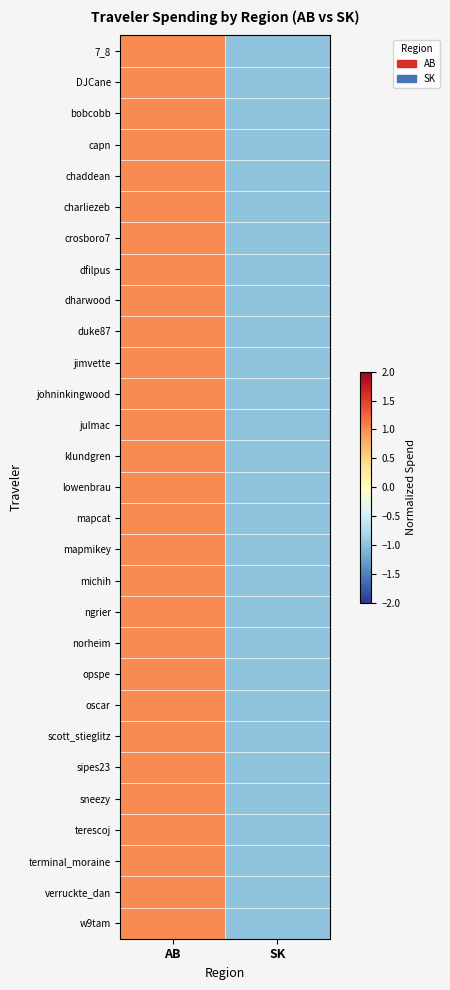

Which has a higher value, SK or AB?

AB